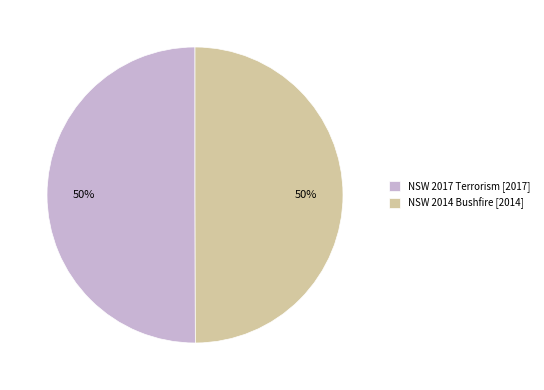

To the nearest percent, what is the combined percentage of NSW 2017 Terrorism [2017] and NSW 2014 Bushfire [2014]?

100%